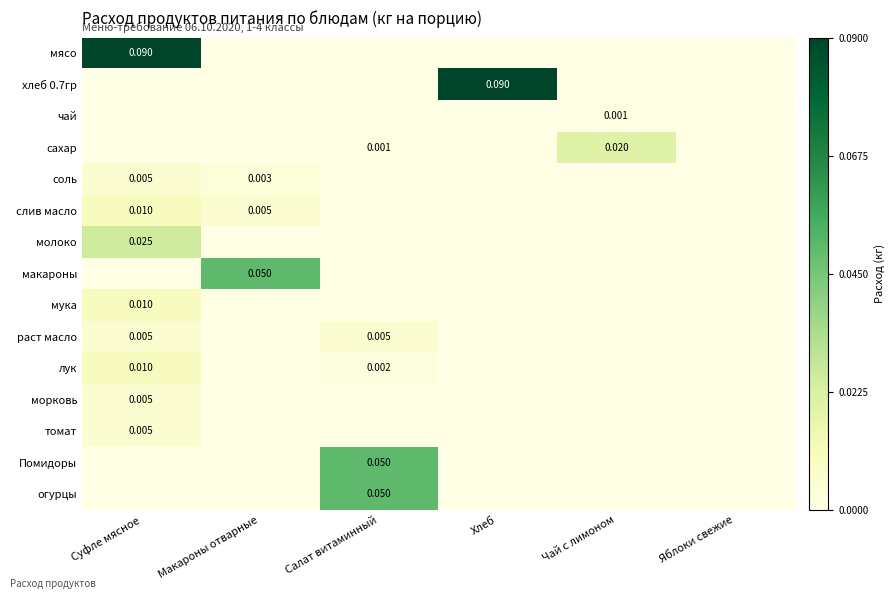

At which category is the sum across all series the highest?

Суфле мясное